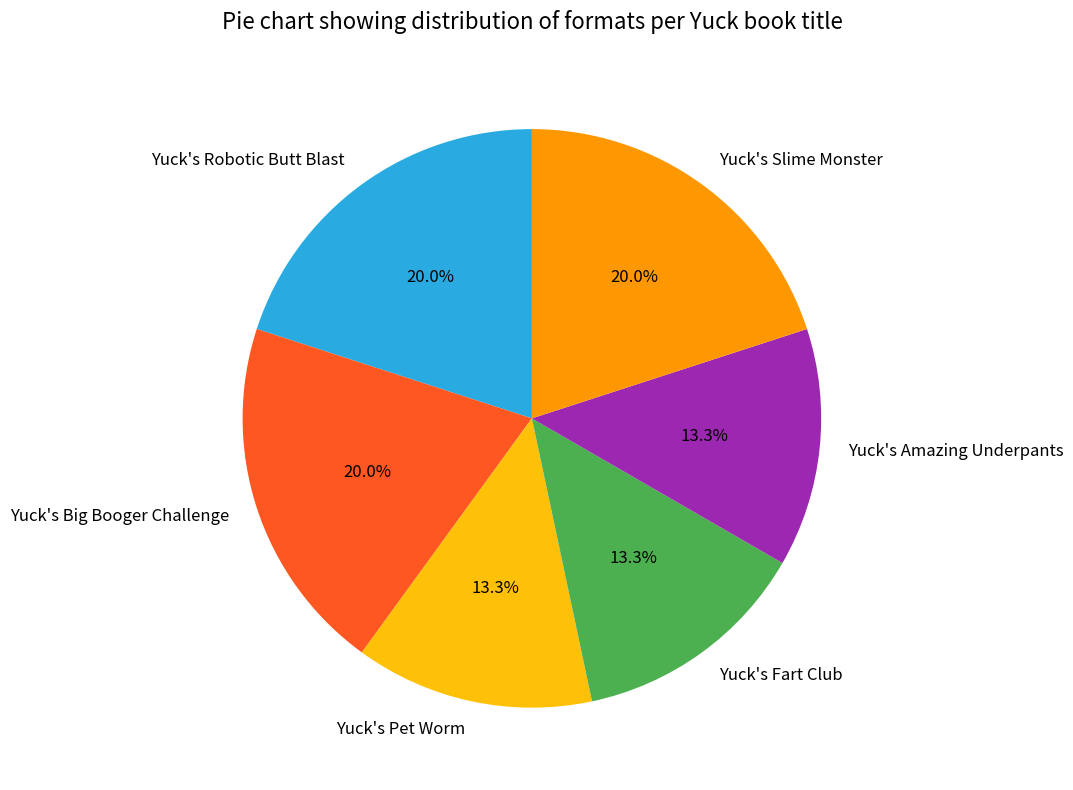

What is the ratio of the value at Yuck's Big Booger Challenge to the value at Yuck's Amazing Underpants?

1.5